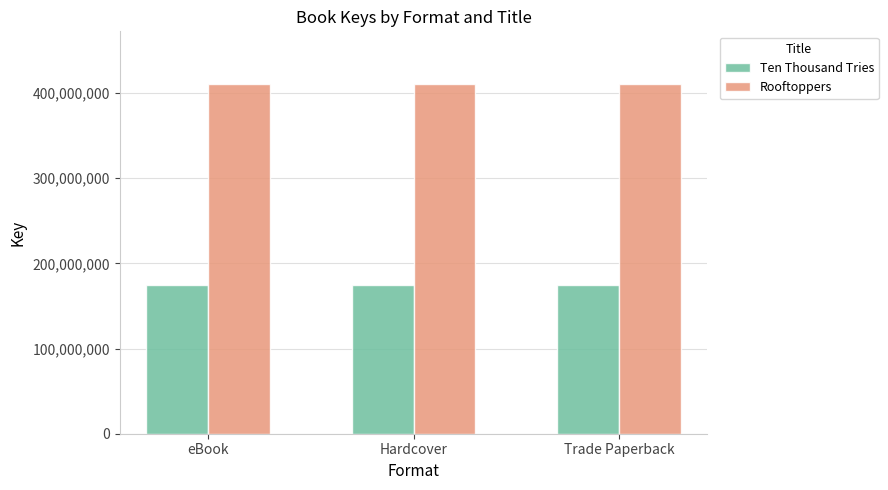

Rank the series by their maximum value, from lowest to highest.

Ten Thousand Tries, Rooftoppers